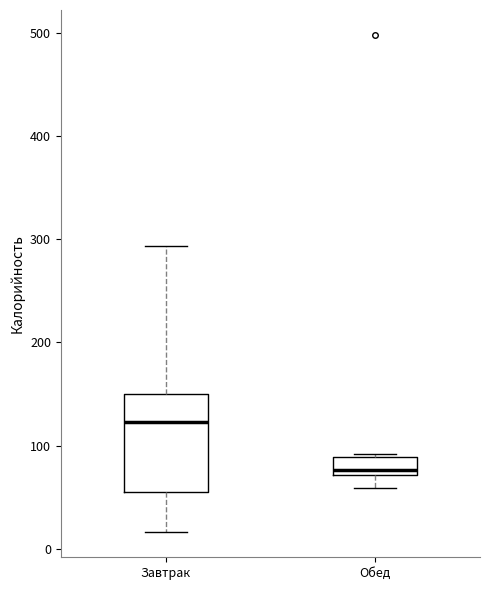

Where does the lower whisker of the box for Обед end on the y-axis? The values are not printed on the chart, so give them approximately, as read against the axis.

60